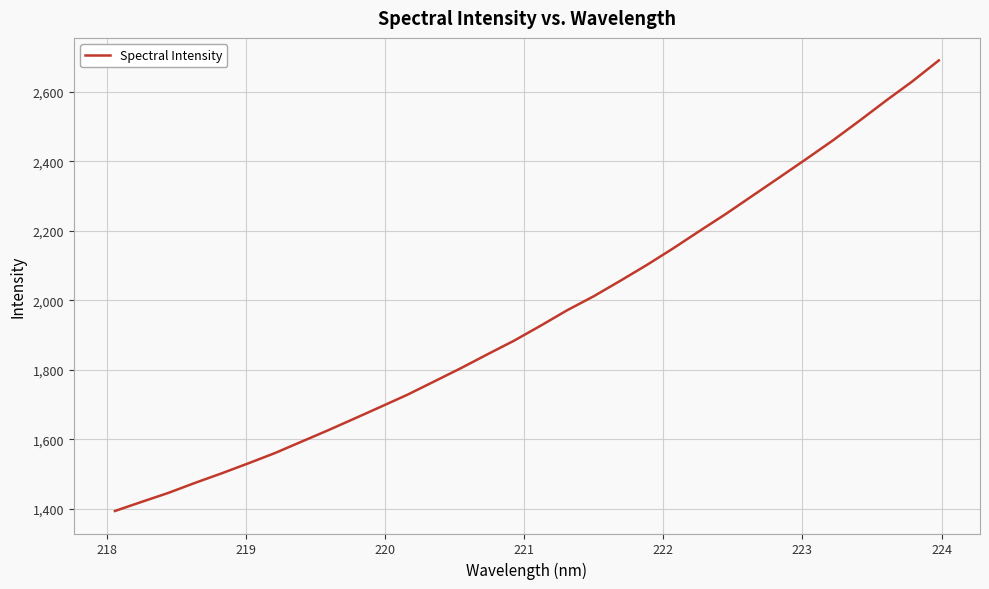

What is the minimum value shown in the chart?

1393.9